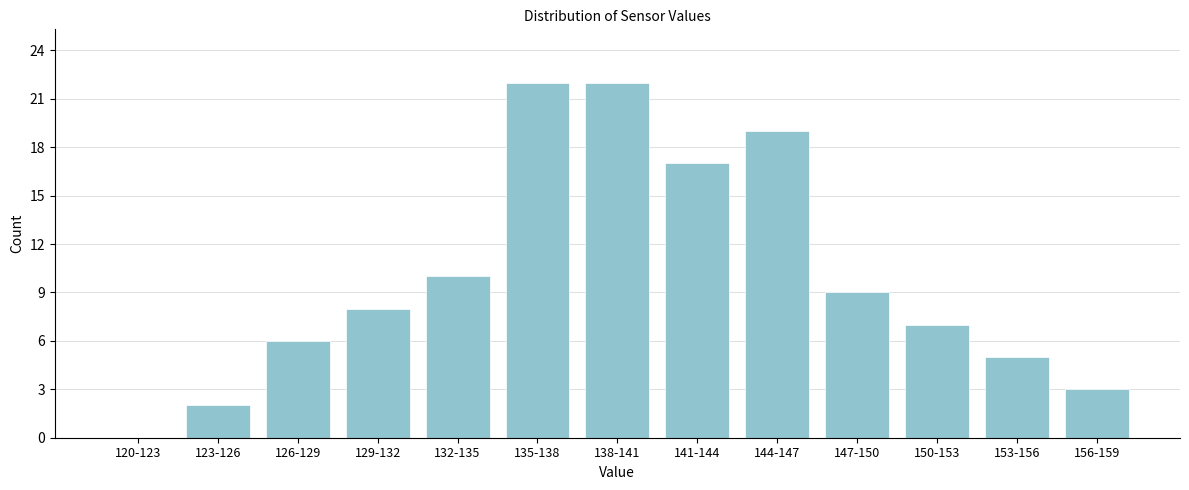

Reading right to left, list all the values displayed in this chart.

156-159=3	153-156=5	150-153=7	147-150=9	144-147=19	141-144=17	138-141=22	135-138=22	132-135=10	129-132=8	126-129=6	123-126=2	120-123=0